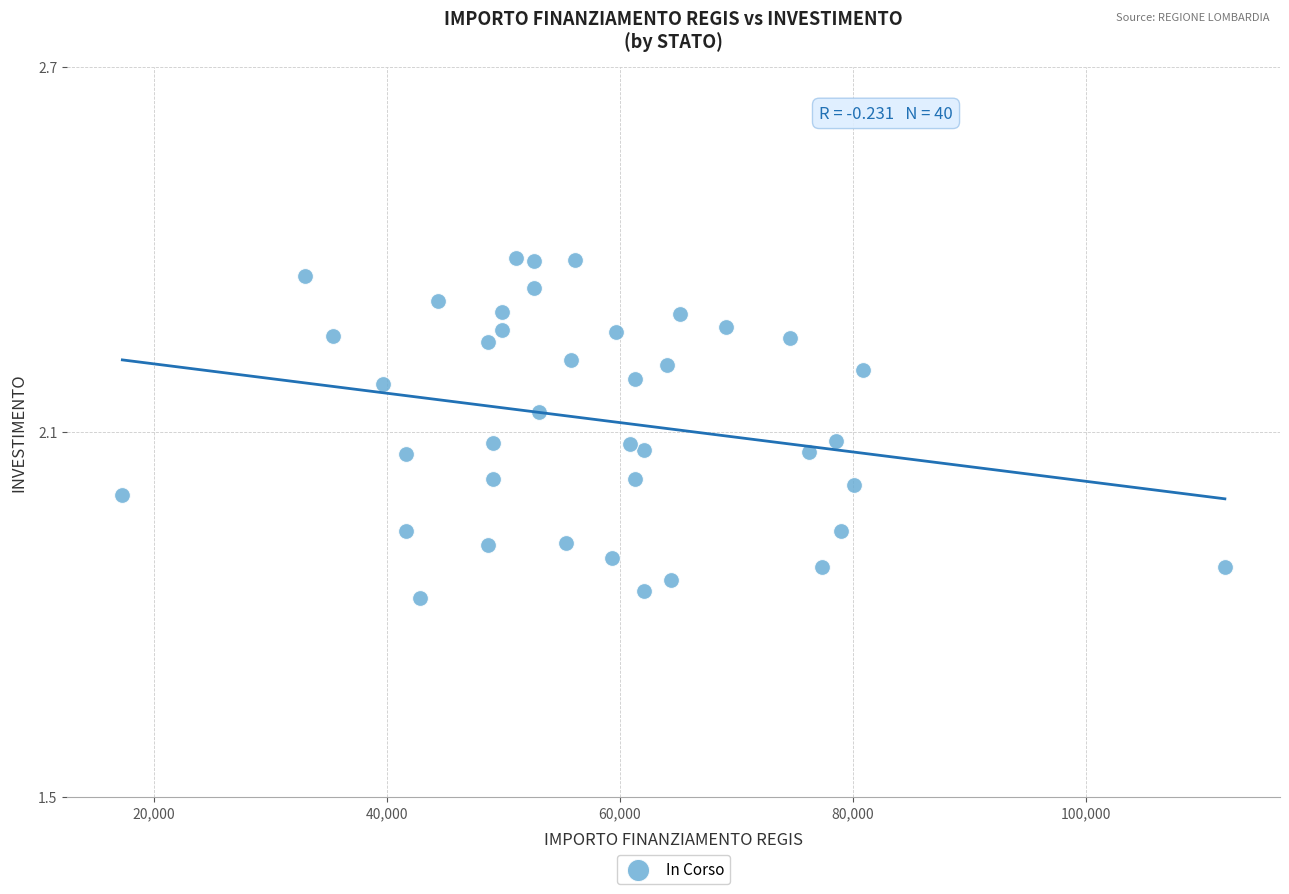

What is the range of X values (max minus min)?

94665.7